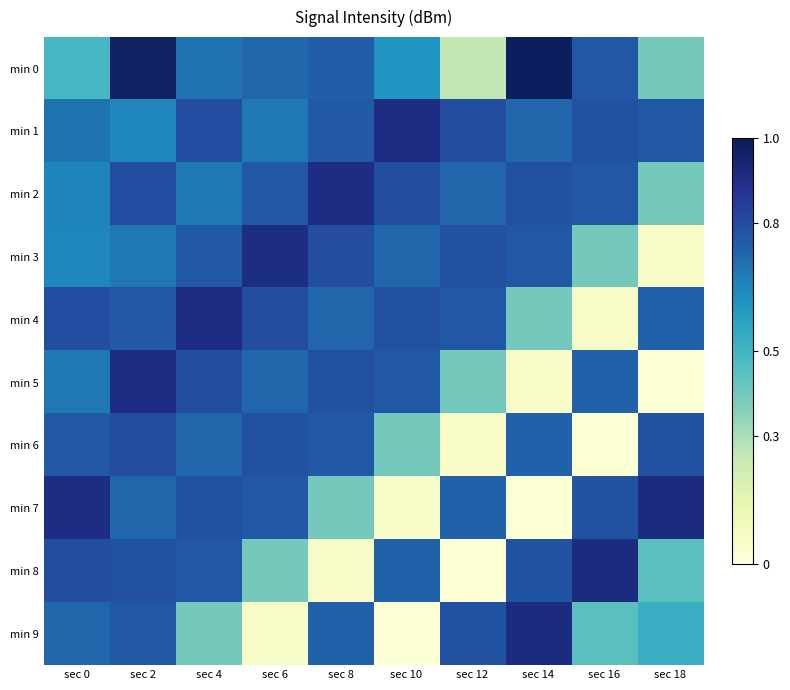

Which series has the widest spread of values?

min 7